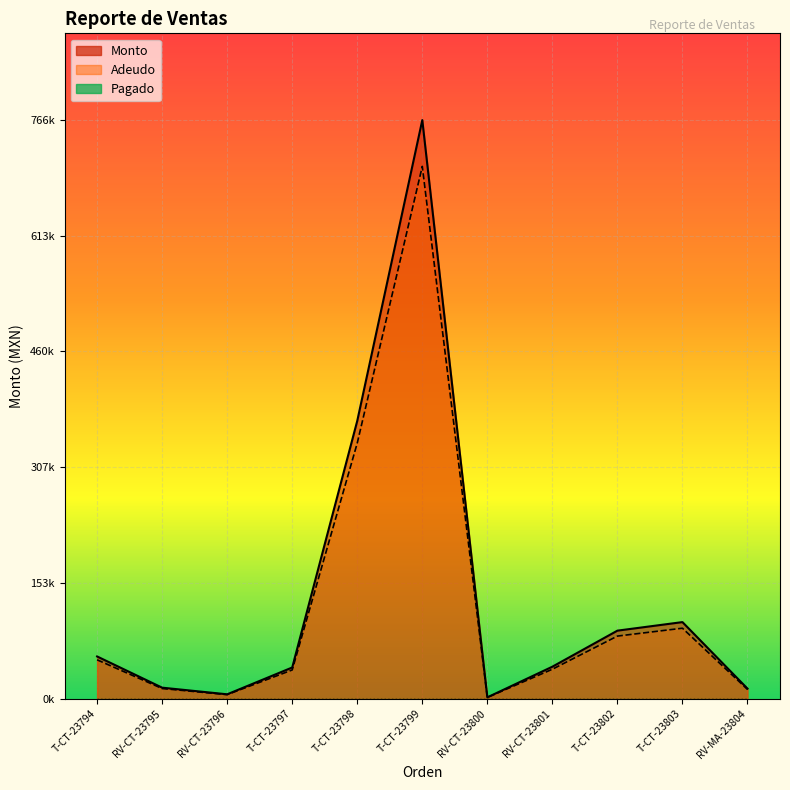

Where is the first local maximum for Monto?

T-CT-23799